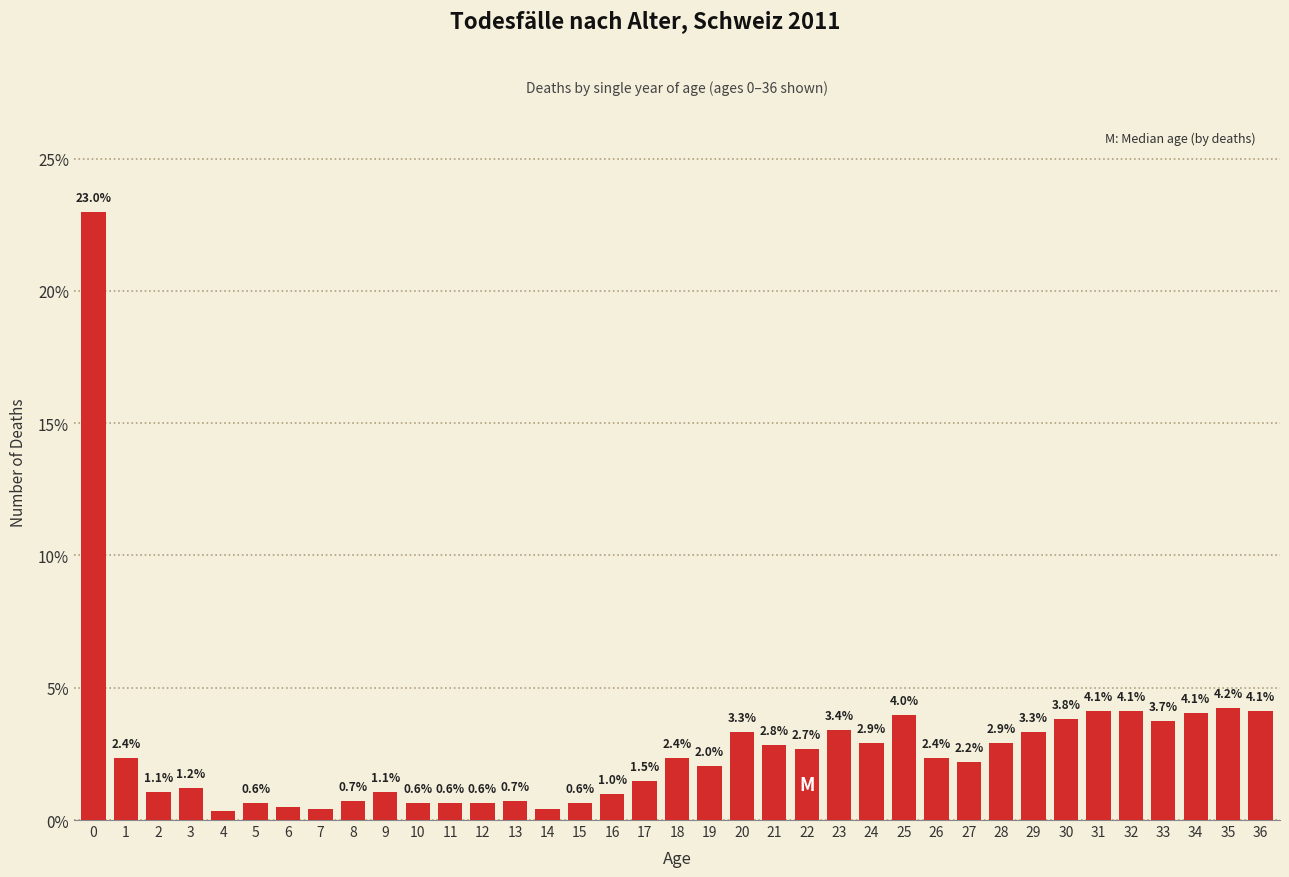

Approximately how many times larger is the value at 1 compared to 33?

0.6